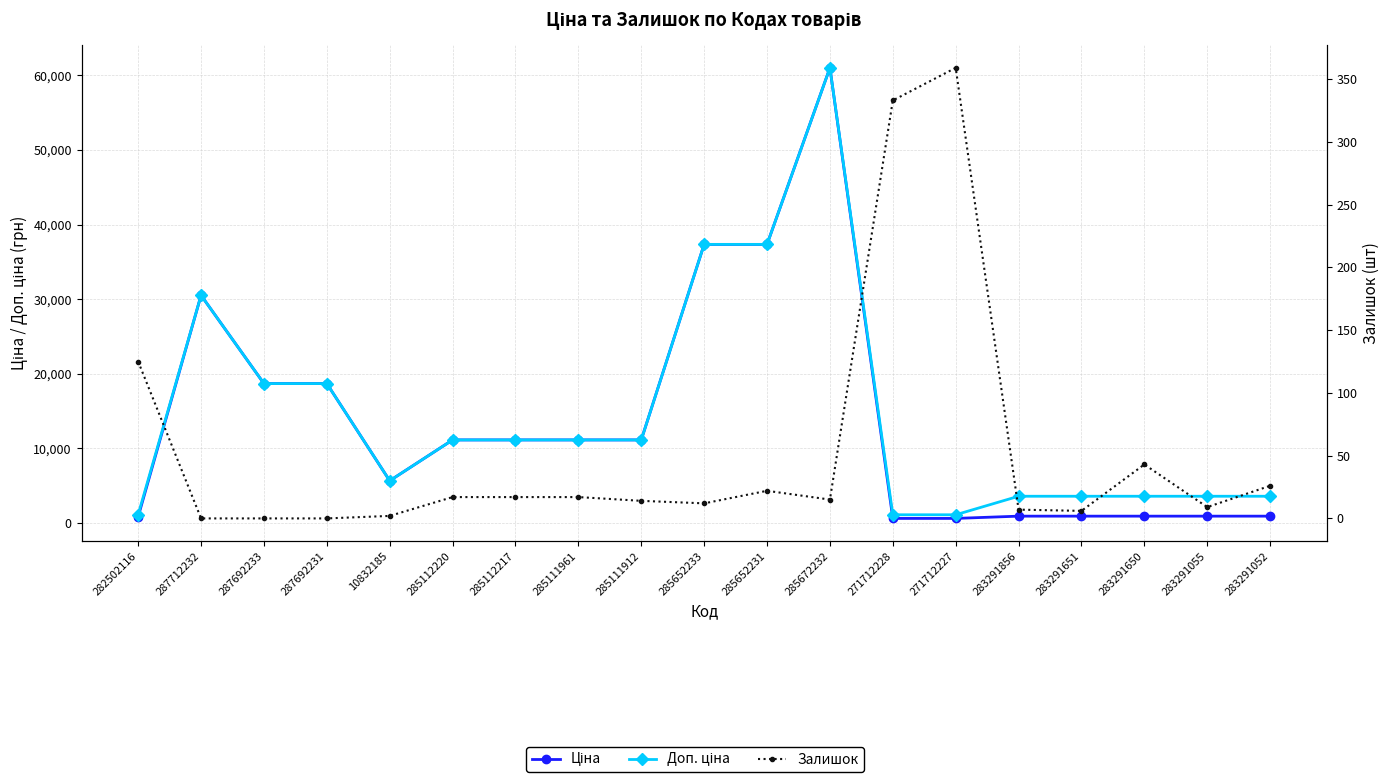

In Ціна, how many points are higher than both neighbors (excluding endpoints)?

2